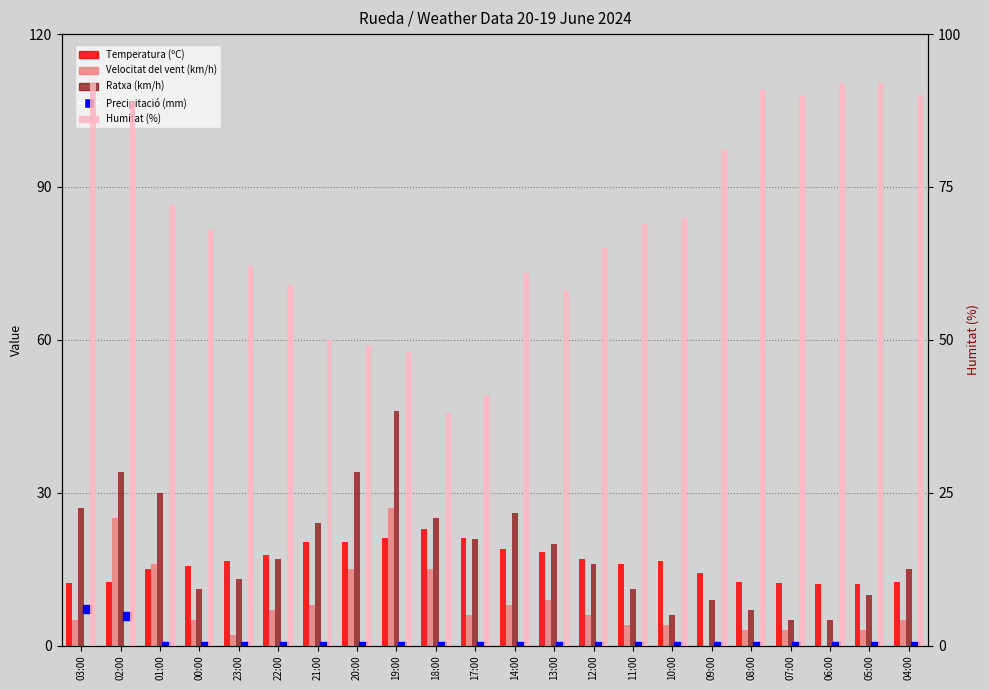

Which series has the widest spread of Y values?

Humitat (%)